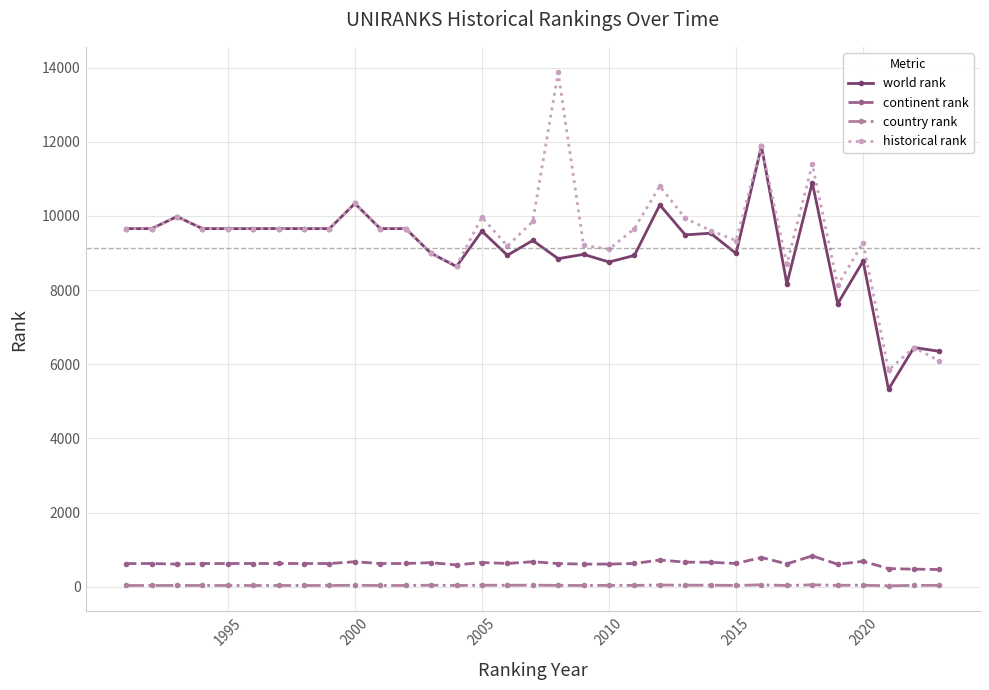

What is the maximum value shown in the chart?

13869.5